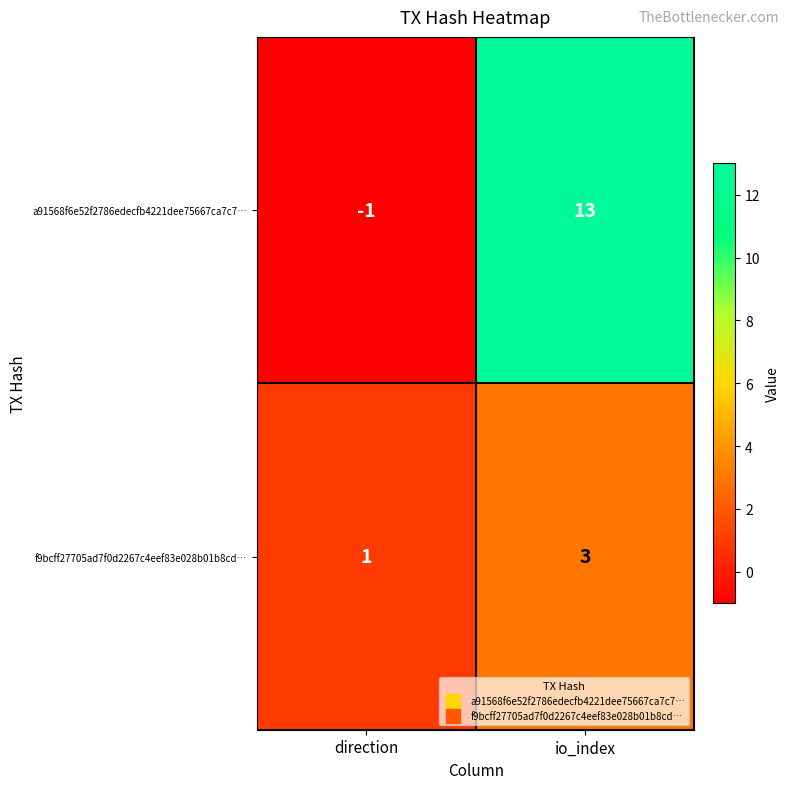

Reading left to right, list all the values displayed in this chart.

a91568f6e52f2786edecfb4221dee75667ca7c7…: -1	13
f9bcff27705ad7f0d2267c4eef83e028b01b8cd…: 1	3